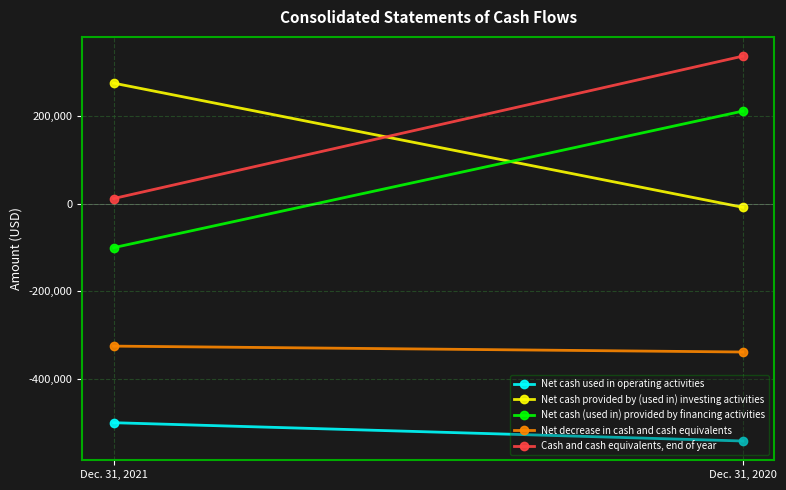

Reading left to right, what are all the values shown in this chart?

Net cash used in operating activities: Dec. 31, 2021=-499511	Dec. 31, 2020=-541249
Net cash provided by (used in) investing activities: Dec. 31, 2021=275000	Dec. 31, 2020=-8228
Net cash (used in) provided by financing activities: Dec. 31, 2021=-100313	Dec. 31, 2020=211197
Net decrease in cash and cash equivalents: Dec. 31, 2021=-324824	Dec. 31, 2020=-338280
Cash and cash equivalents, end of year: Dec. 31, 2021=11740	Dec. 31, 2020=336564